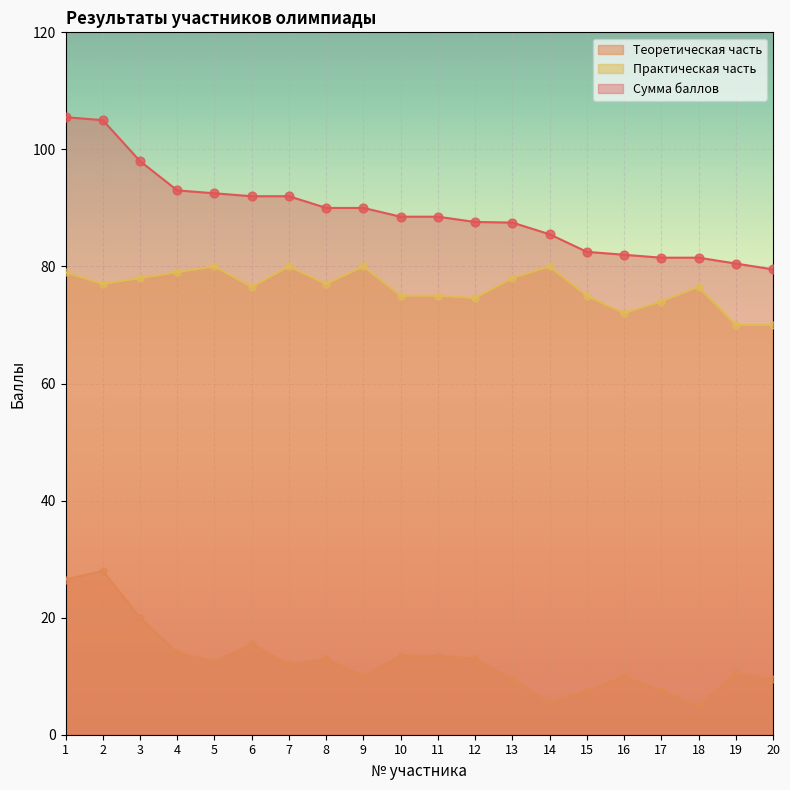

What is the total value across all series at 6?

184.0